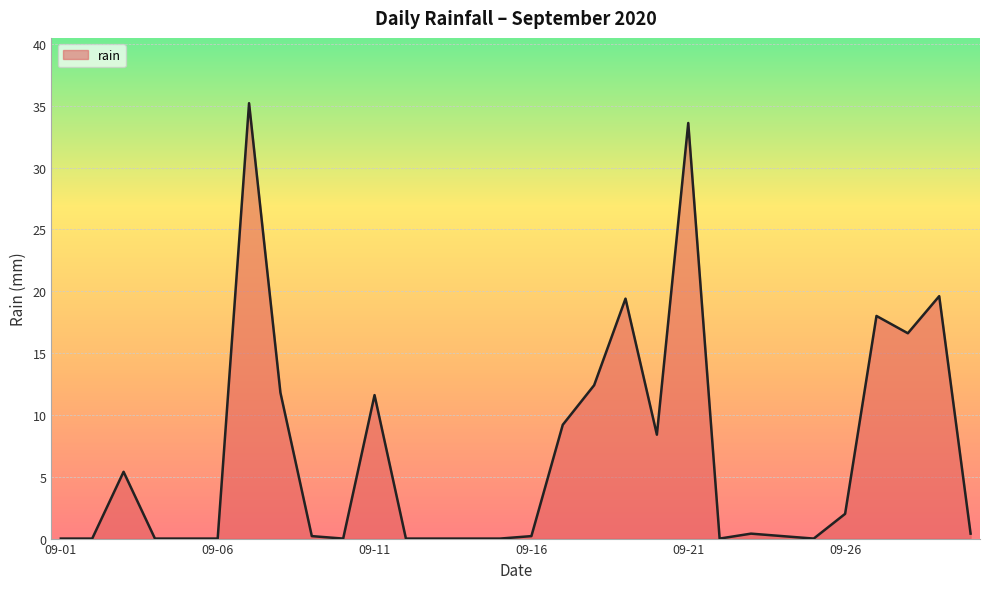

What is the maximum value shown in the chart?

35.2